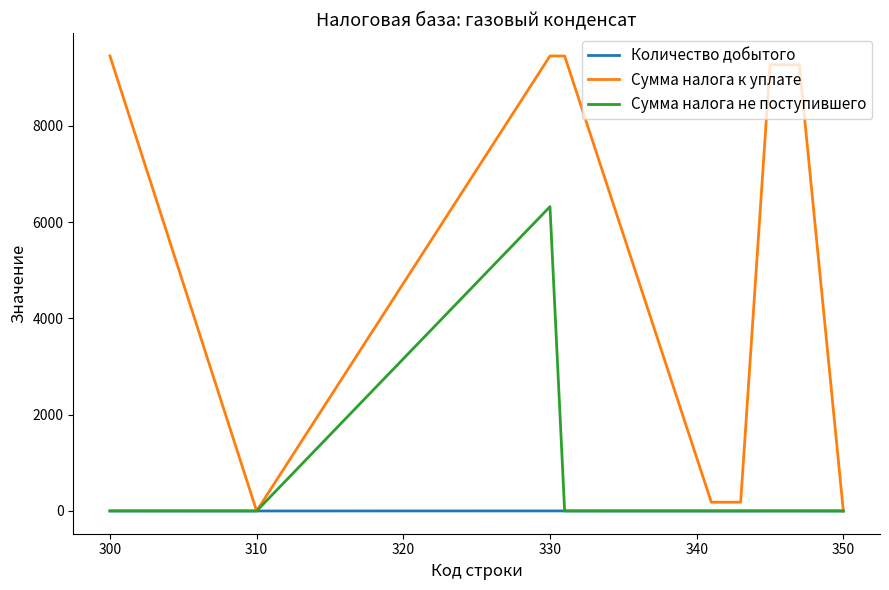

Which series has the largest total across all categories?

Сумма налога к уплате